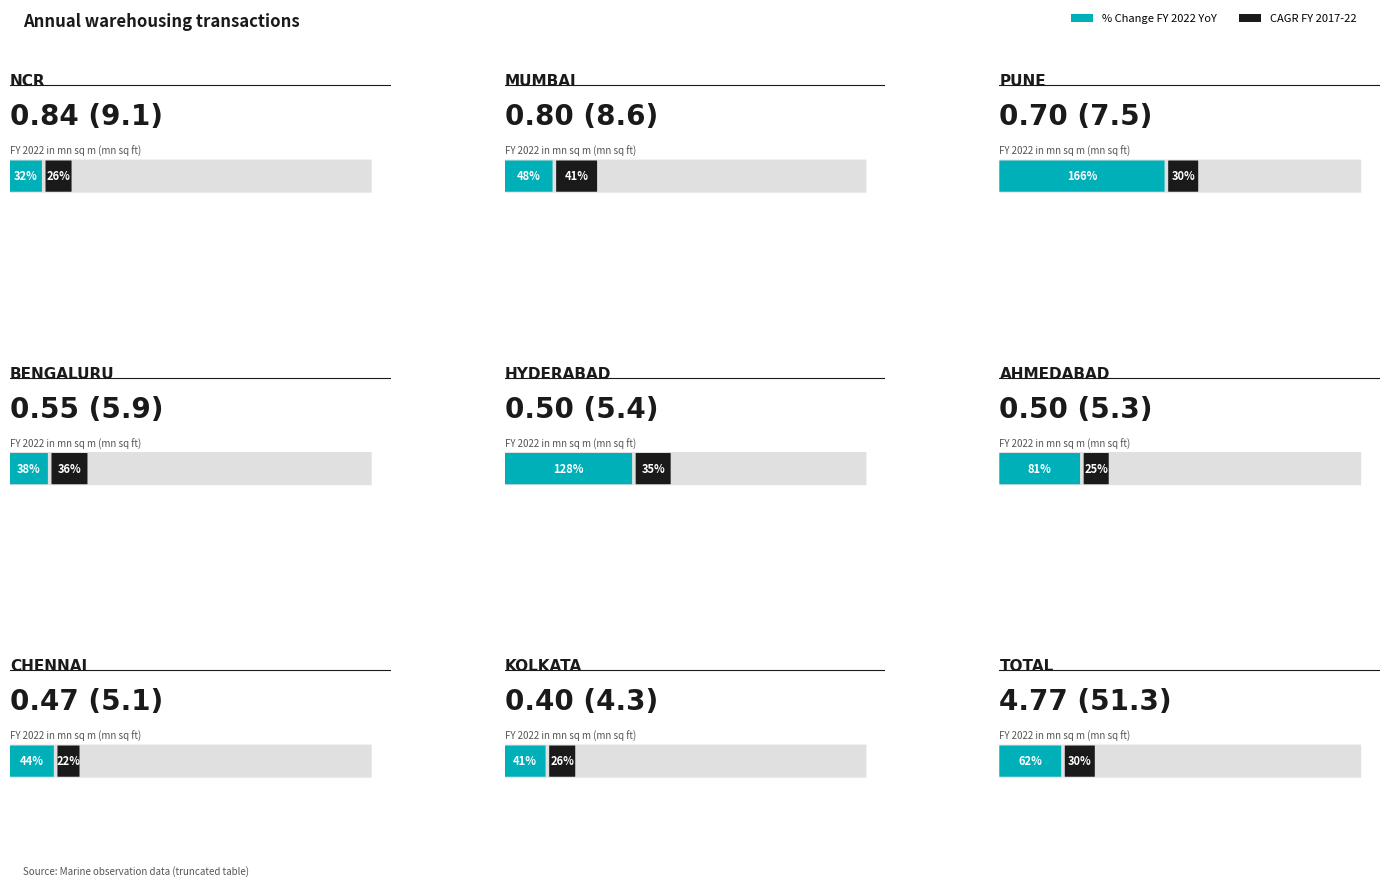

What is the difference between the maximum and second lowest values in the pct_change series?

128